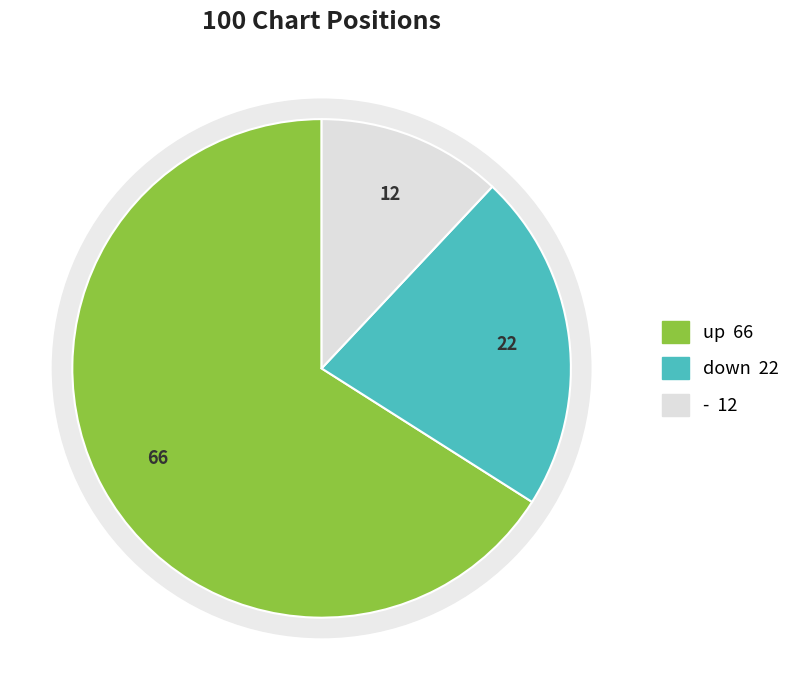

Count the number of slices in the pie.

3